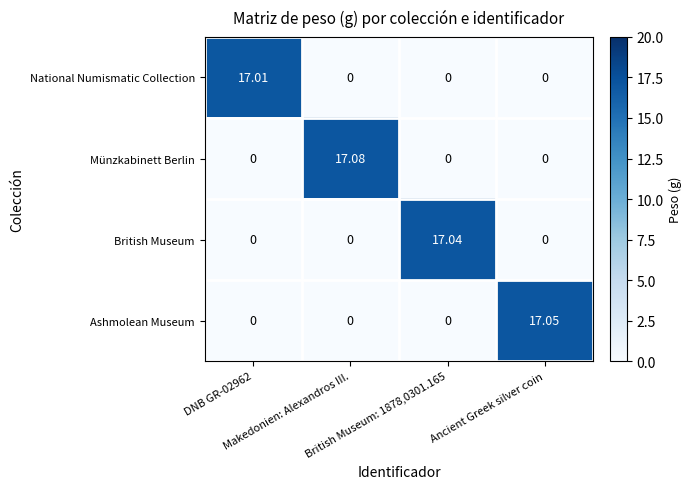

Rank the series by their maximum value, from highest to lowest.

Münzkabinett Berlin, Ashmolean Museum, British Museum, National Numismatic Collection